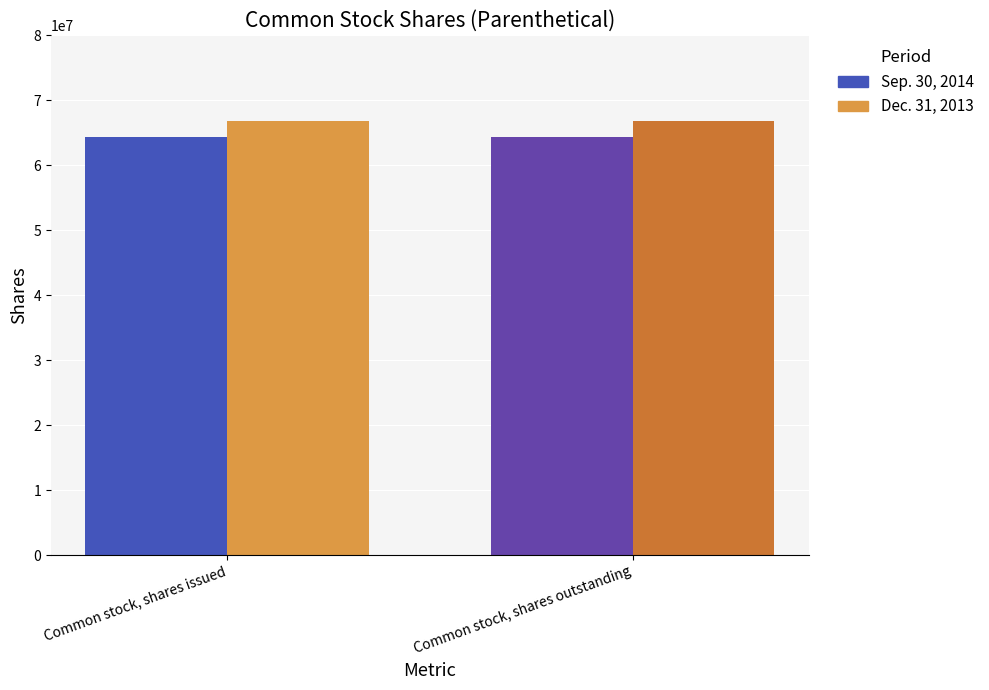

What are all the series names shown in the legend?

Sep. 30, 2014, Dec. 31, 2013